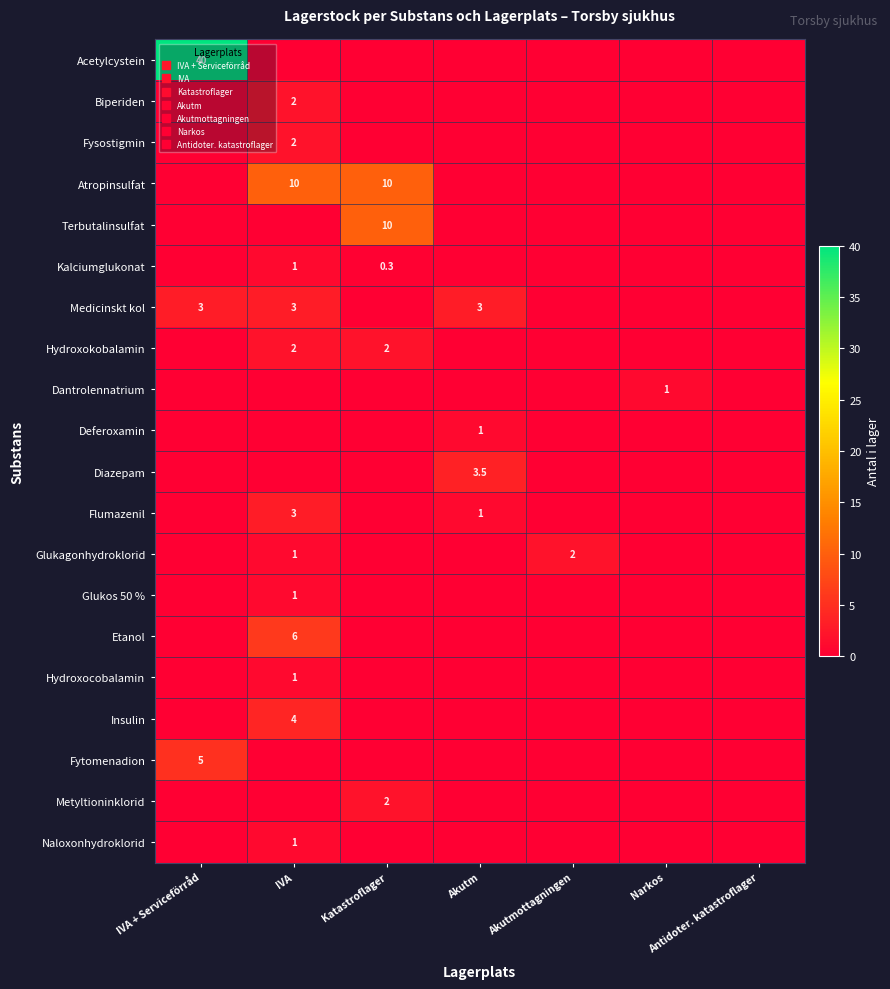

Rank the series at Katastroflager from lowest to highest value.

Acetylcystein, Biperiden, Fysostigmin, Medicinskt kol, Dantrolennatrium, Deferoxamin, Diazepam, Flumazenil, Glukagonhydroklorid, Glukos 50 %, Etanol, Hydroxocobalamin, Insulin, Fytomenadion, Naloxonhydroklorid, Kalciumglukonat, Hydroxokobalamin, Metyltioninklorid, Atropinsulfat, Terbutalinsulfat